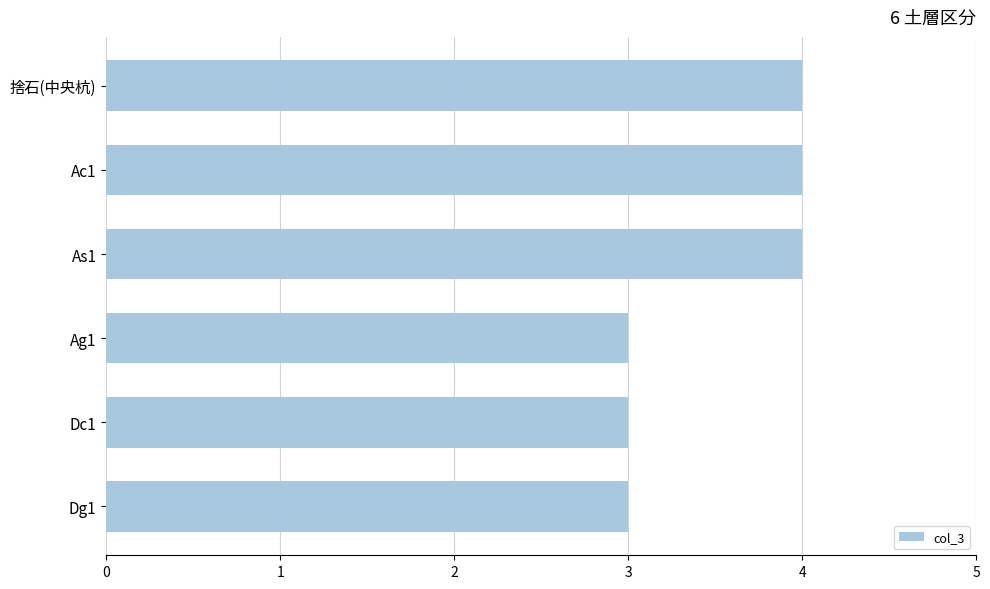

Which has a higher value, As1 or Dg1?

As1